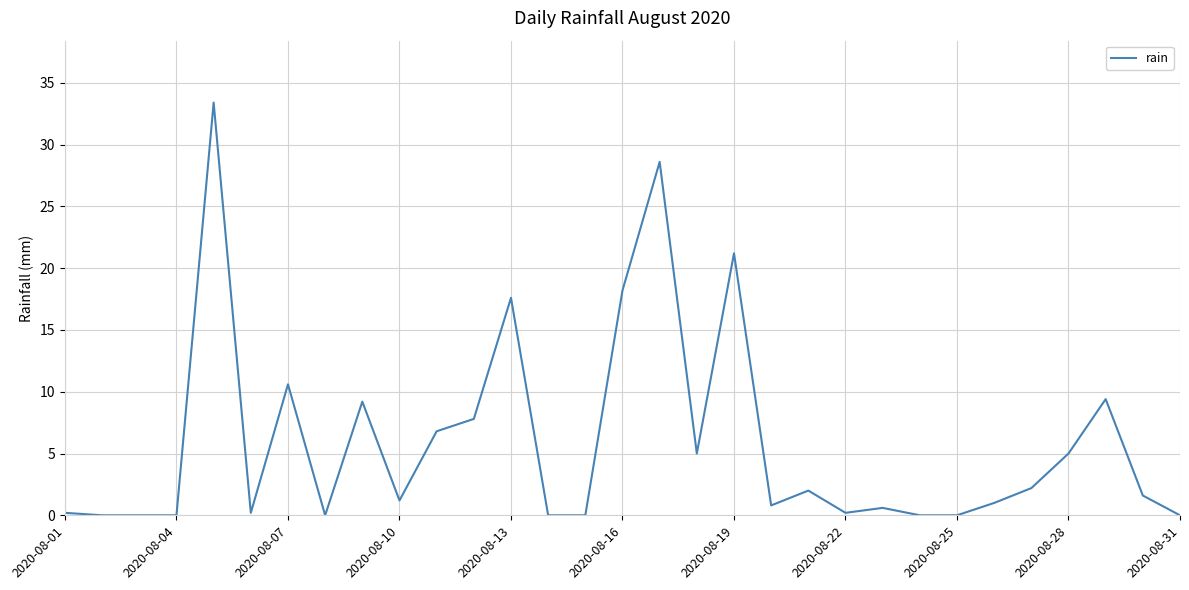

How many lines are shown in the chart?

1